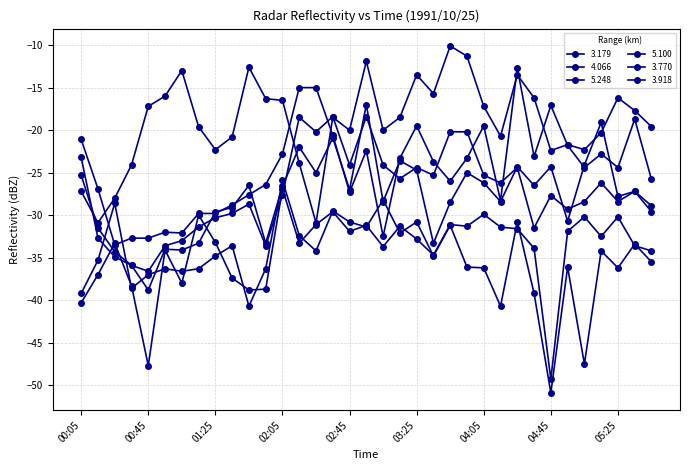

Does the chart have visible grid lines?

Yes